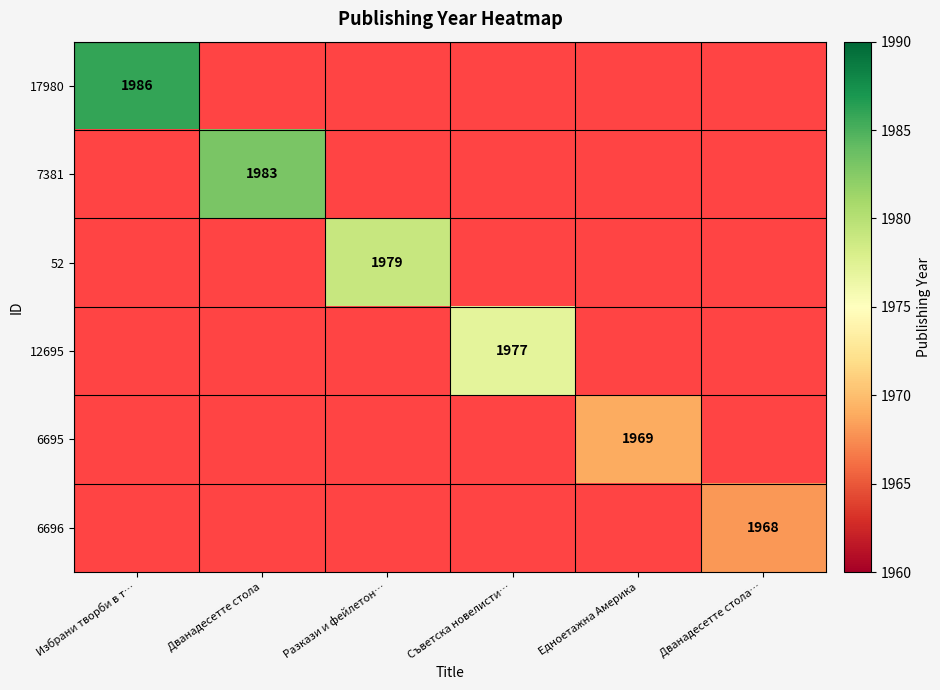

The value of 6696 at Дванадесетте стола… is 1968. True or false?

True